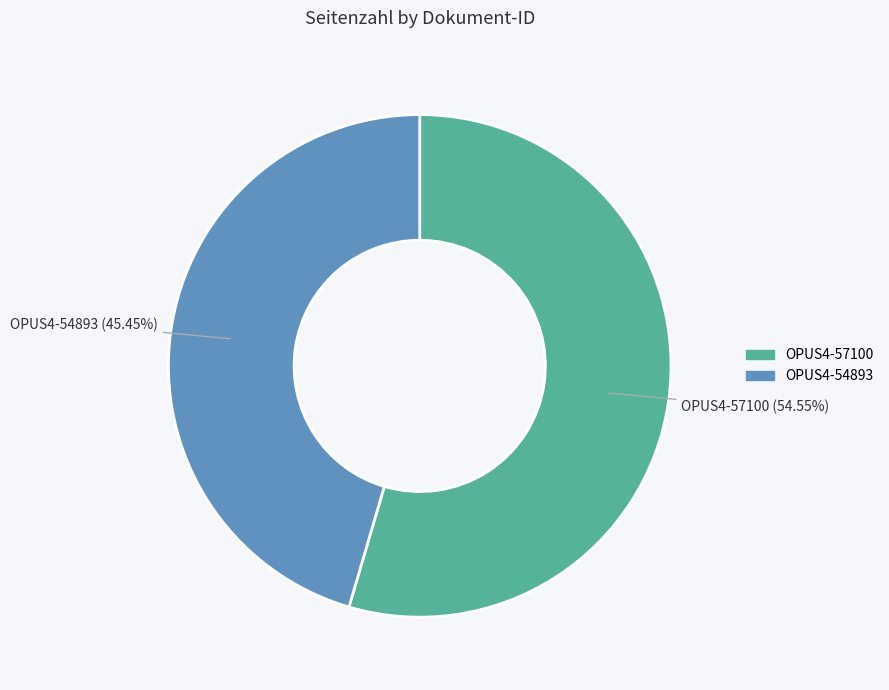

Is there a majority slice in this chart?

Yes